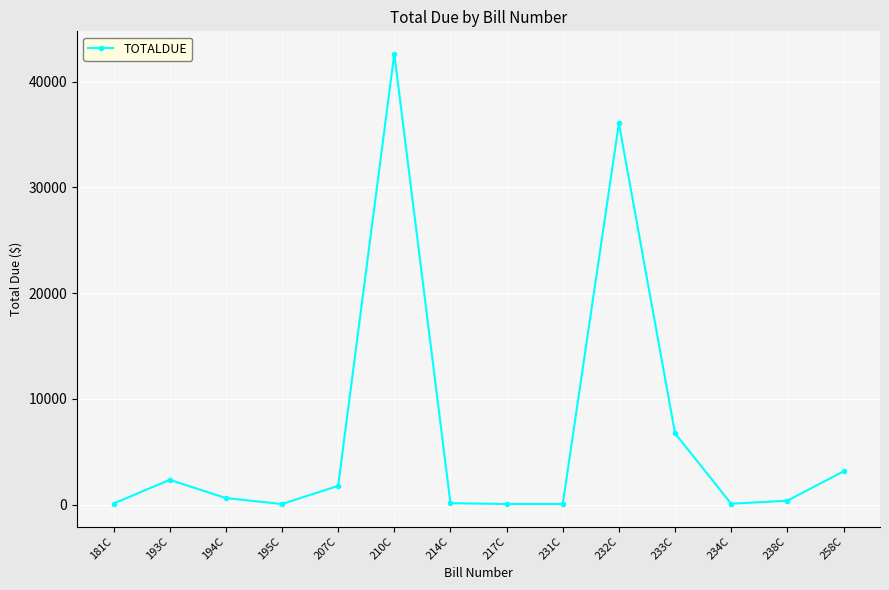

Does the chart display data point markers on the line(s)?

Yes